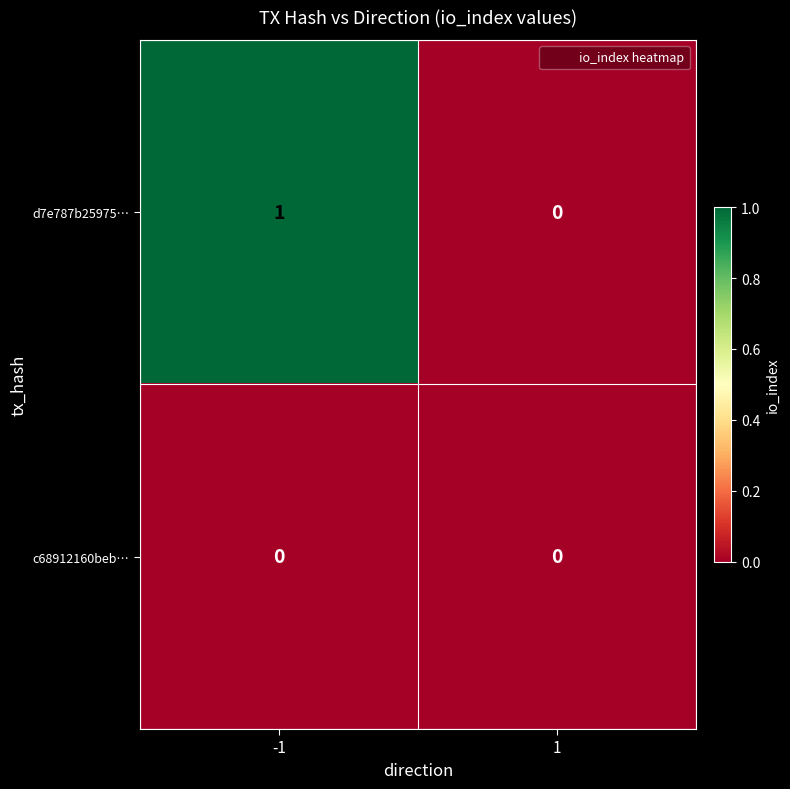

Reading left to right, transcribe all the data shown in this chart.

d7e787b25975…: -1=1	1=0
c68912160beb…: -1=0	1=0